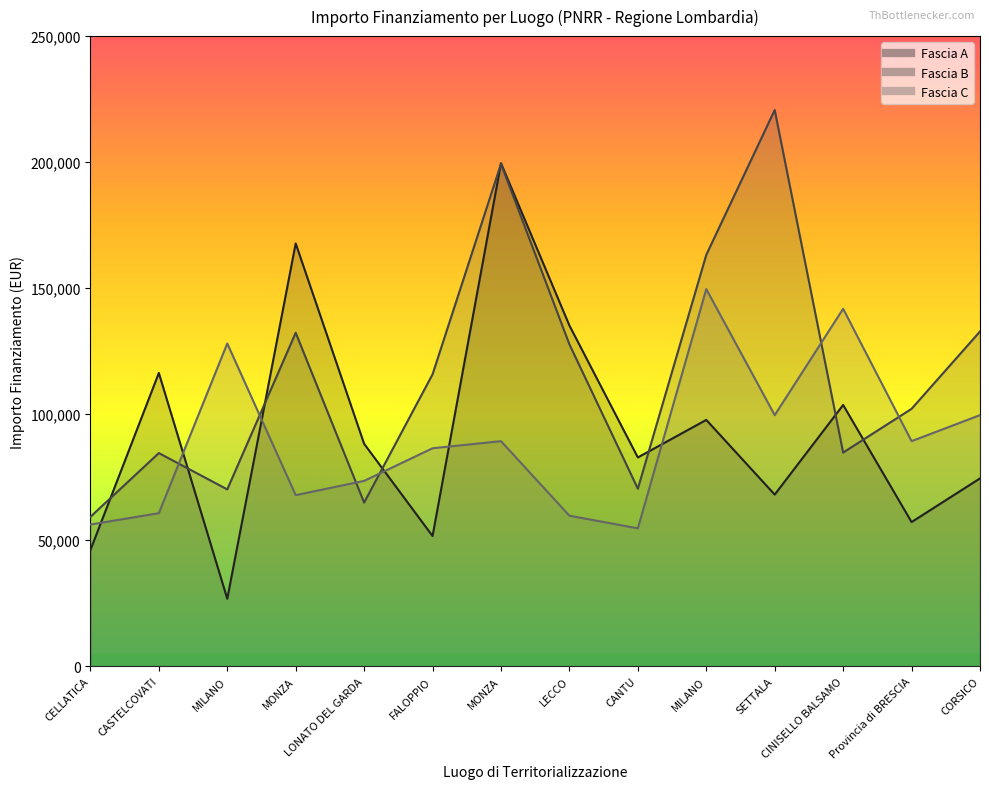

How many intersections are there between Fascia A and Fascia C?

6